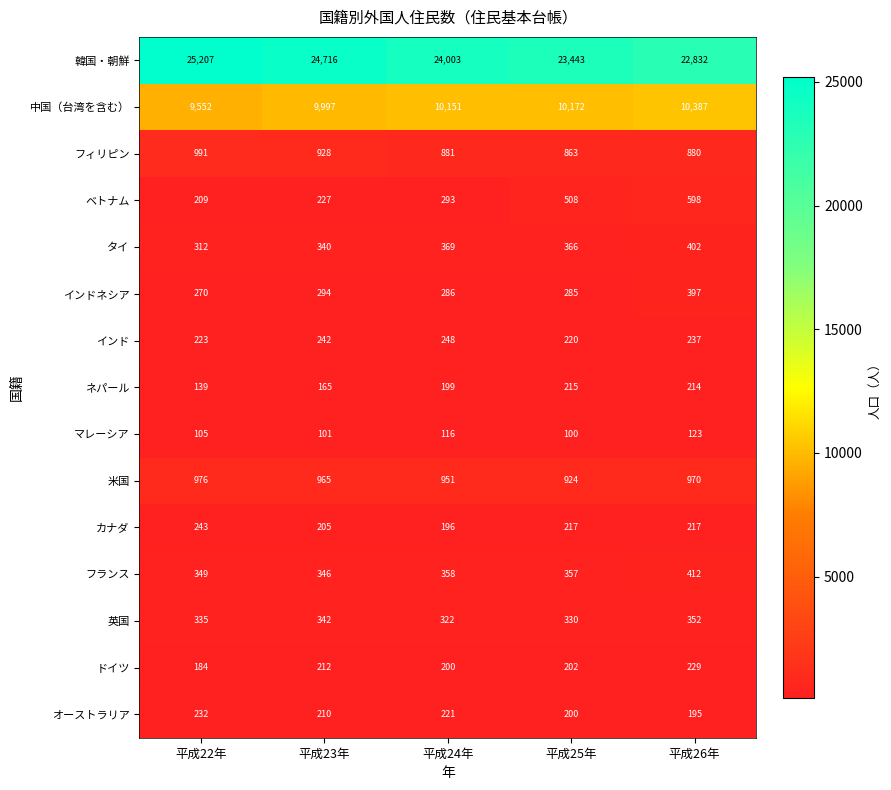

At which label is 韓国・朝鮮 closest to 24019?

平成24年